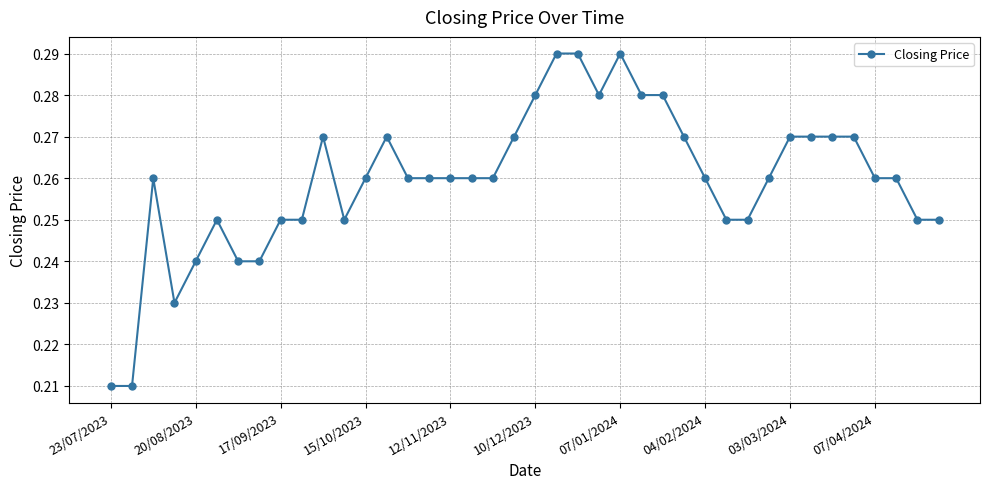

How many values are between 0 and 1?

40